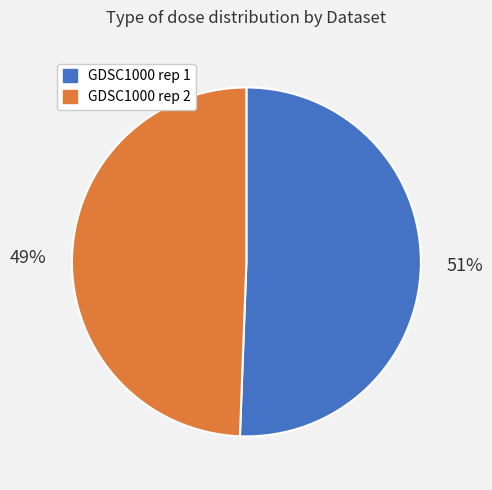

Is there any slice that represents more than half of the pie?

Yes